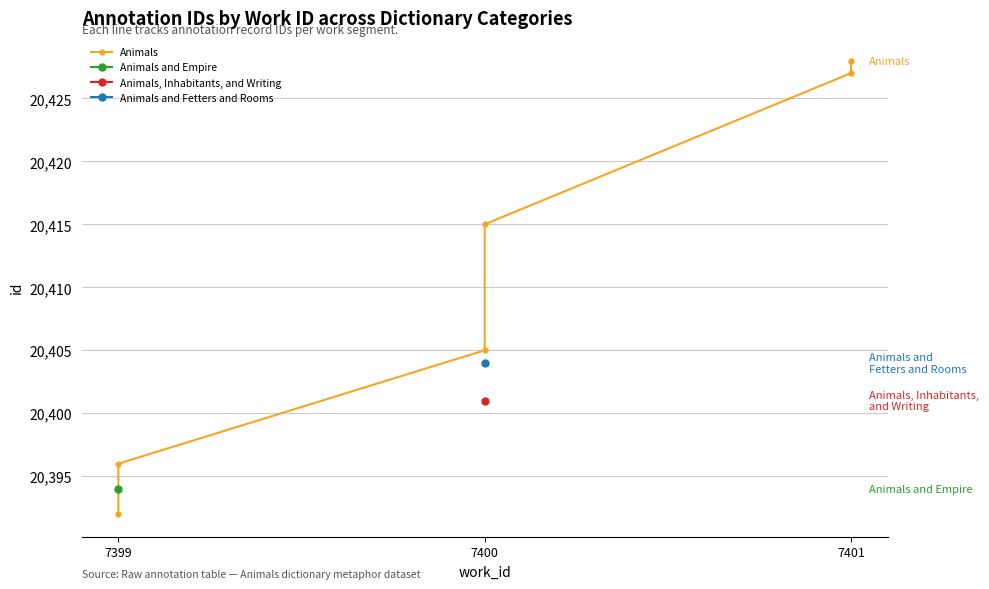

How many lines are shown in the chart?

1